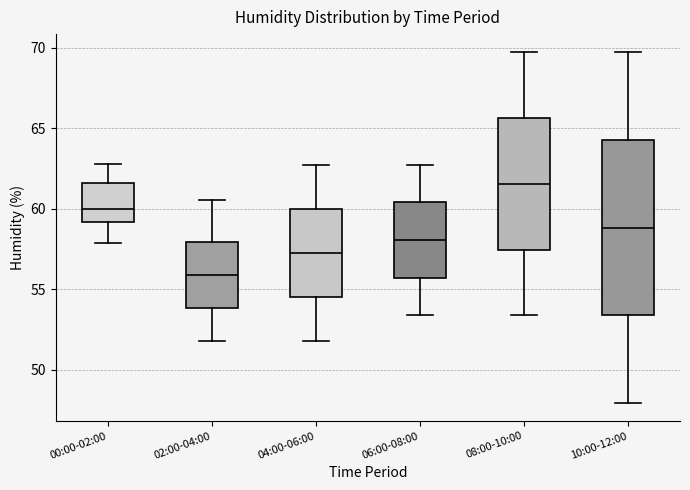

Which box is the tallest, from its lower edge to its upper edge?

10:00-12:00